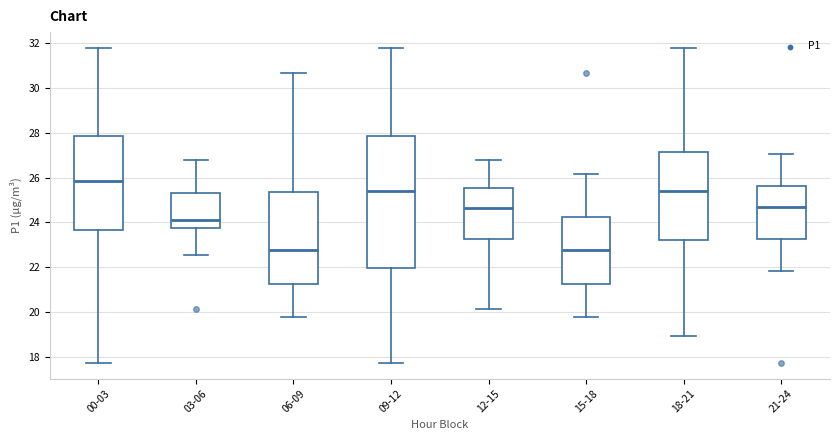

Reading left to right, read every box against the y-axis: the position of its median line, the range the box covers, and the ends of its whiskers. The values are not printed on the chart, so give them approximately, as read against the axis.

00-03: median 25.8, box 23.6 to 27.8, whiskers 17.8 to 31.8
03-06: median 24.2, box 23.8 to 25.4, whiskers 22.6 to 26.8
06-09: median 22.8, box 21.2 to 25.4, whiskers 19.8 to 30.6
09-12: median 25.4, box 22.0 to 27.8, whiskers 17.8 to 31.8
12-15: median 24.6, box 23.2 to 25.6, whiskers 20.2 to 26.8
15-18: median 22.8, box 21.2 to 24.2, whiskers 19.8 to 26.2
18-21: median 25.4, box 23.2 to 27.2, whiskers 19.0 to 31.8
21-24: median 24.6, box 23.2 to 25.6, whiskers 21.8 to 27.0